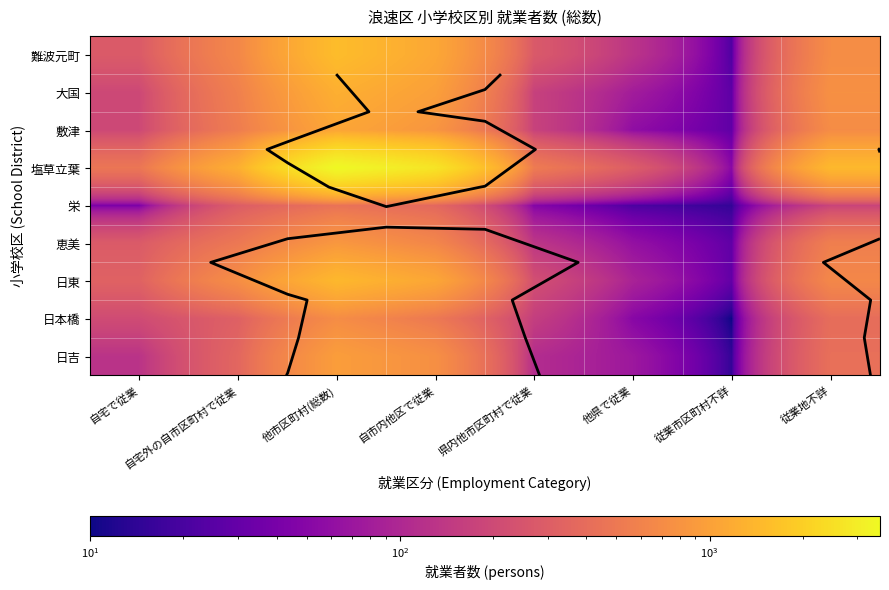

How many data points does each series have?

8